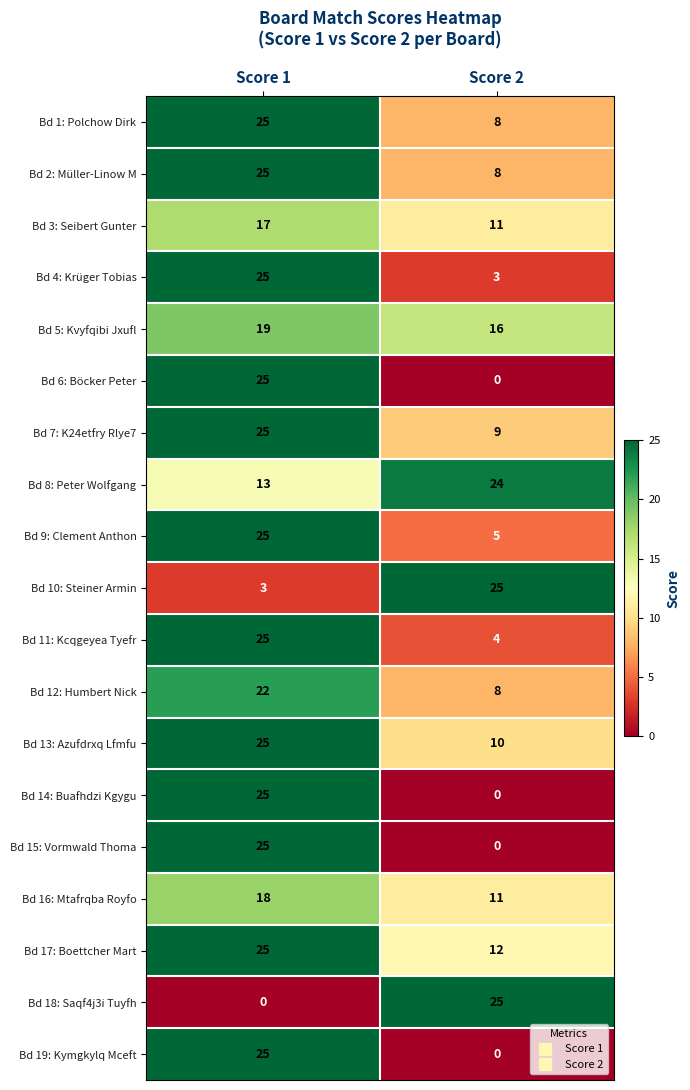

What is the difference between the highest and lowest values at Score 2?

25